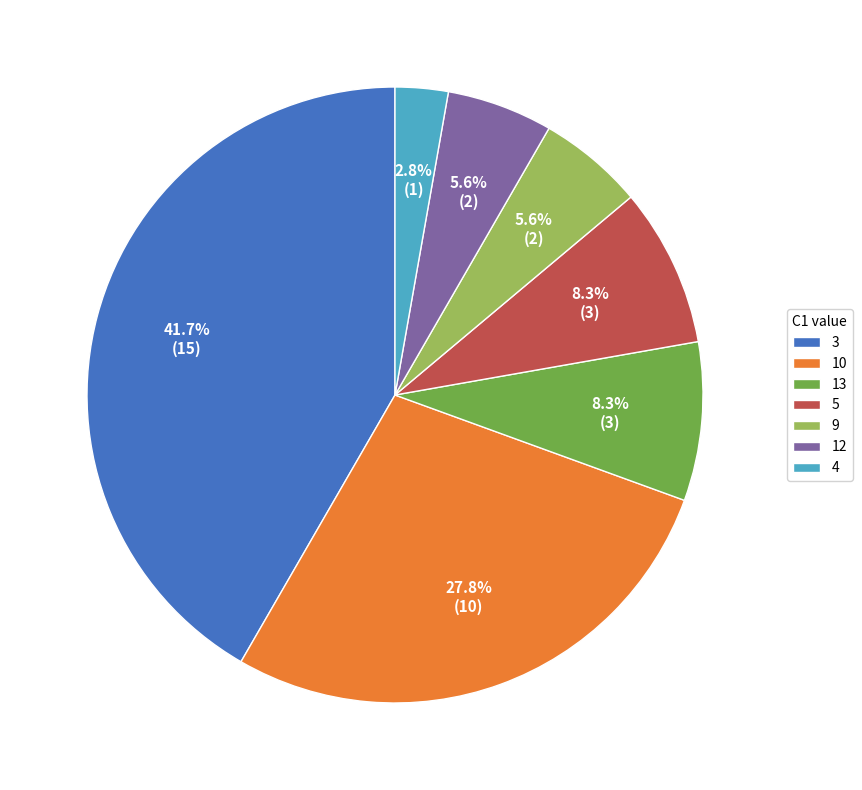

How many slices are in this pie chart?

7